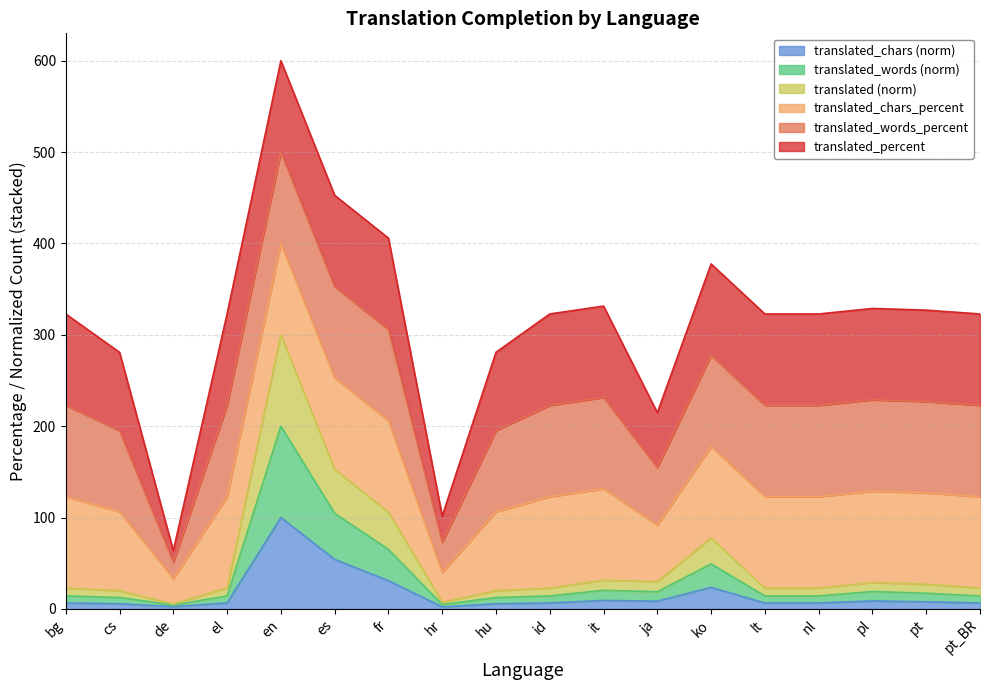

What is the maximum value for translated_chars (norm)?

100.0